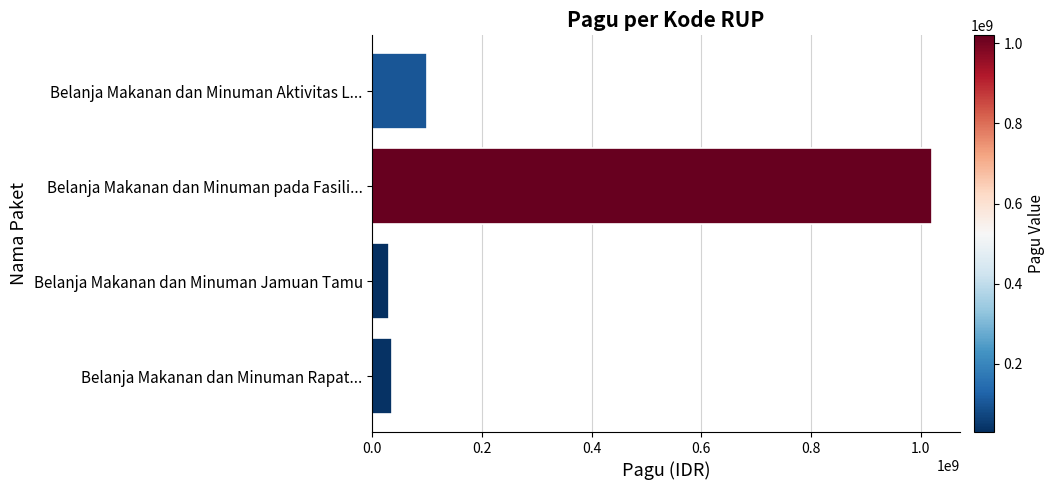

At which label is the value closest to 525000000?

Belanja Makanan dan Minuman Aktivitas L...